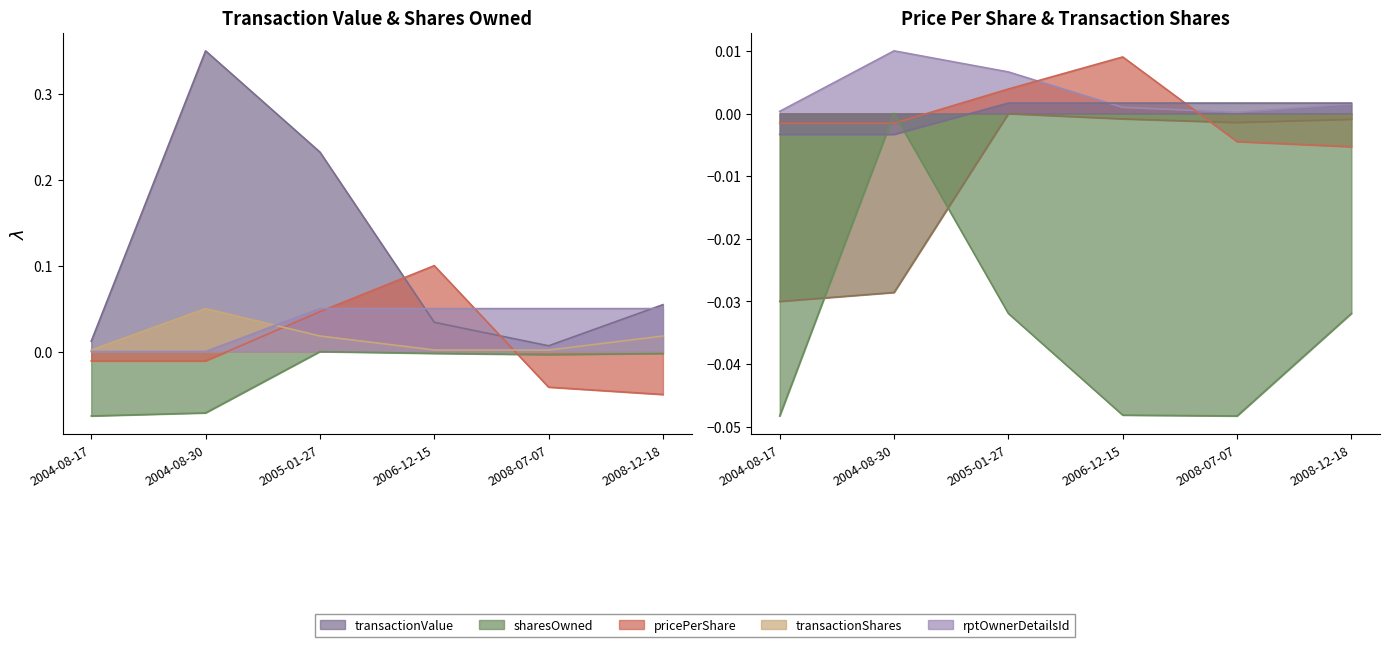

Reading left to right, list all the values displayed in this chart.

transactionValue: 0.0	0.3	0.2	0.0	0.0	0.1
sharesOwnedFollowingTransaction: -0.1	-0.1	-0.0	-0.0	-0.0	-0.0
transactionPricePerShare: -0.0	-0.0	0.0	0.0	-0.0	-0.0
transactionShares: 0.0	0.1	0.0	0.0	0.0	0.0
rptOwnerDetailsId: 0.0	0.0	0.1	0.1	0.1	0.1